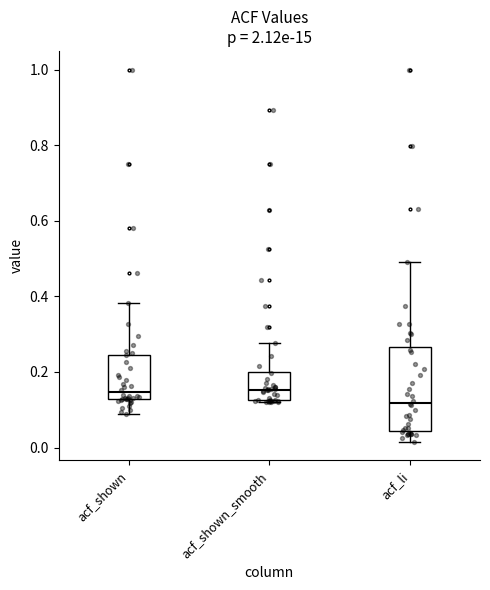

Which box is the tallest, from its lower edge to its upper edge?

acf_li